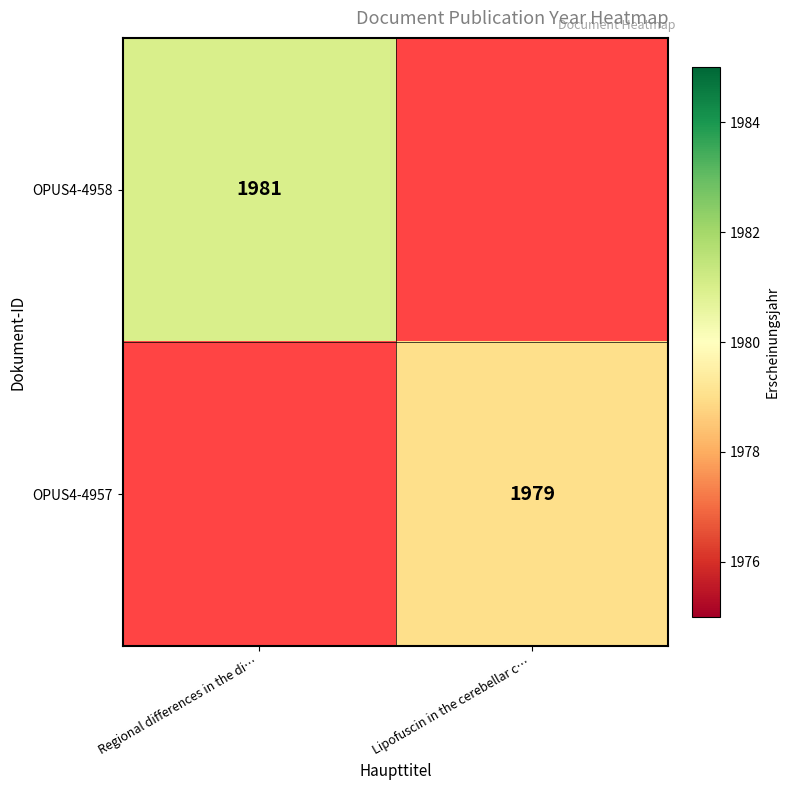

At which label is OPUS4-4958 closest to 1981?

Regional differences in the di…